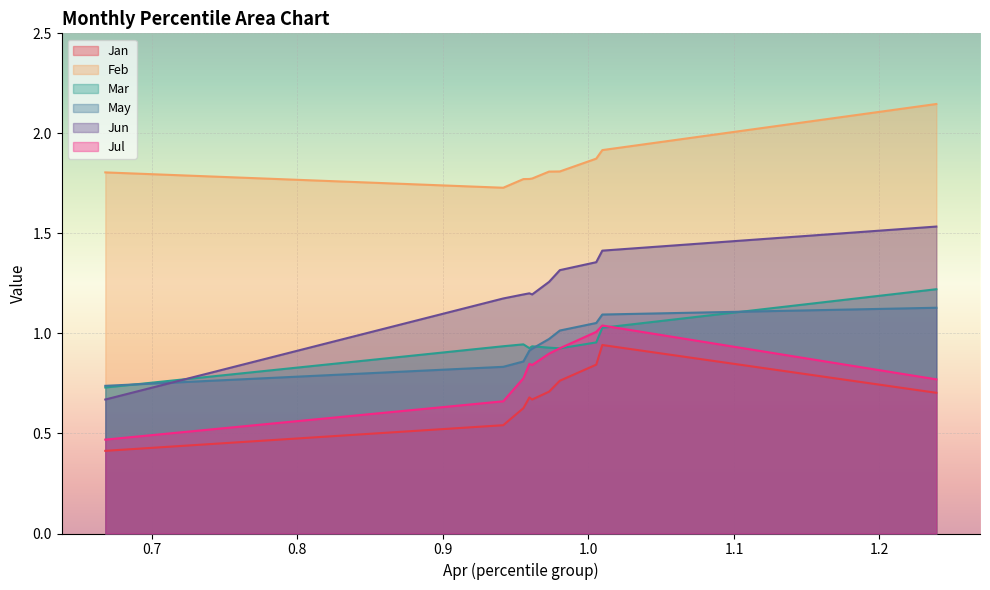

What is the total value across all series at pct15?

5.9